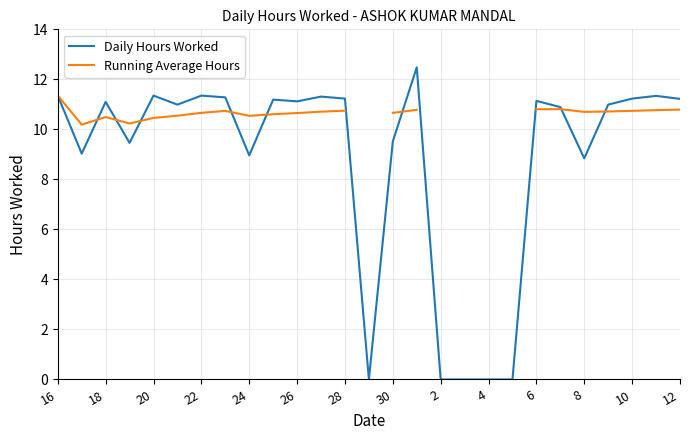

True or false: Daily Hours Worked has a value of 5.9 at 10.

False